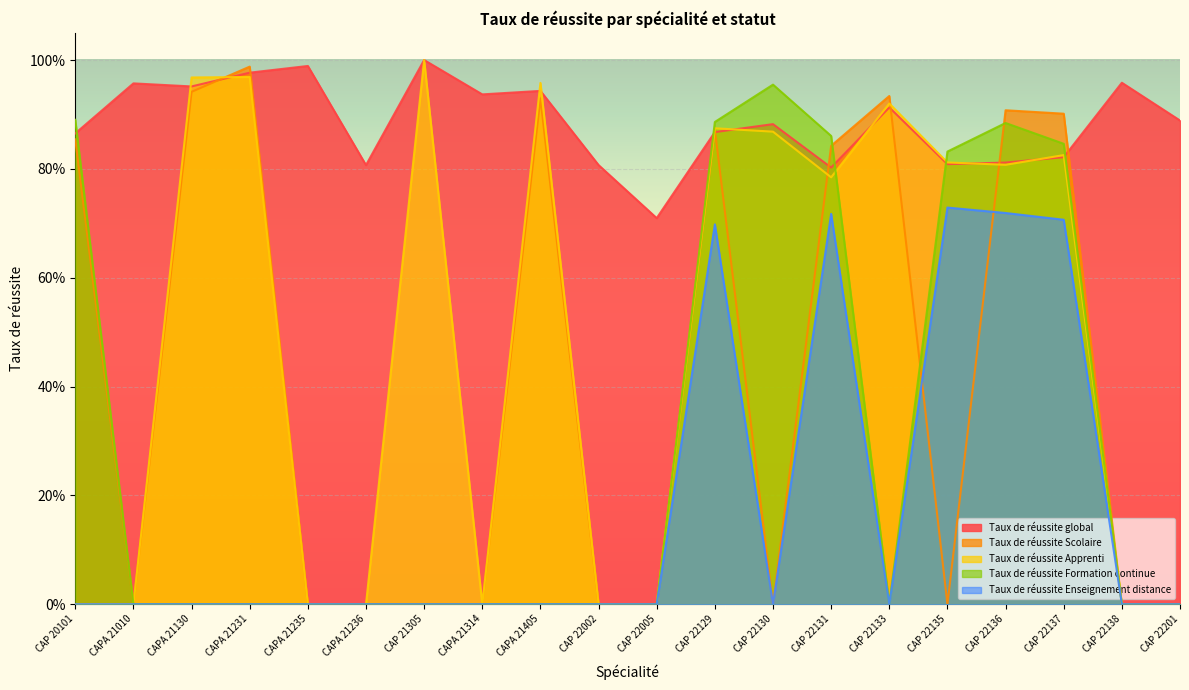

What is the maximum value for Taux de réussite global?

1.0